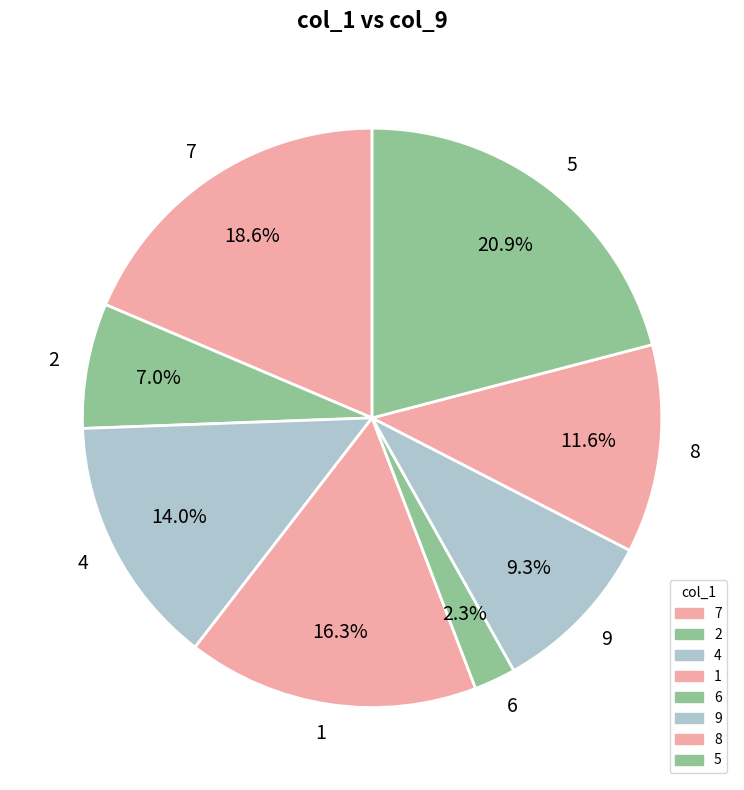

Between 9 and 7, which is larger?

7